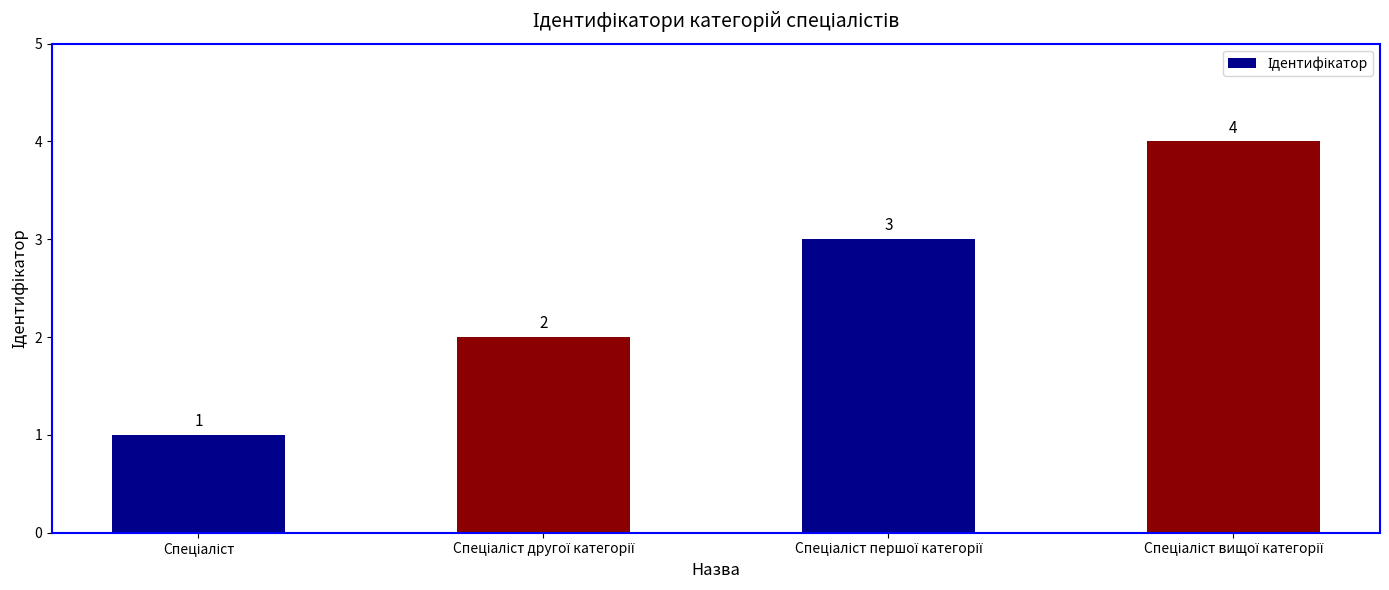

What is the value of the 4th bar from the left?

4